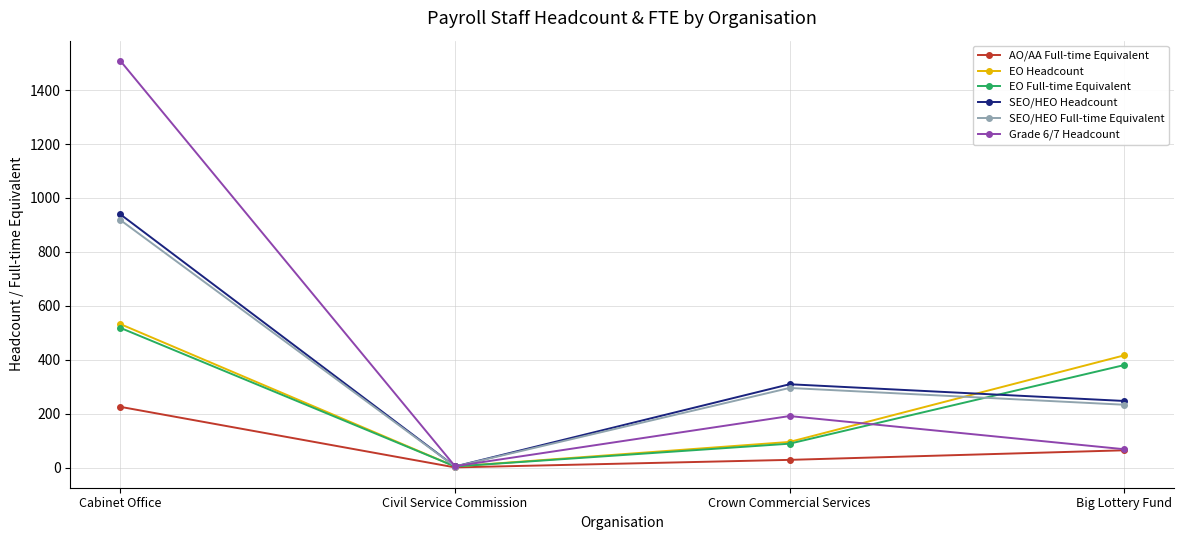

At which category does SEO/HEO Headcount reach its first local valley?

Civil Service Commission